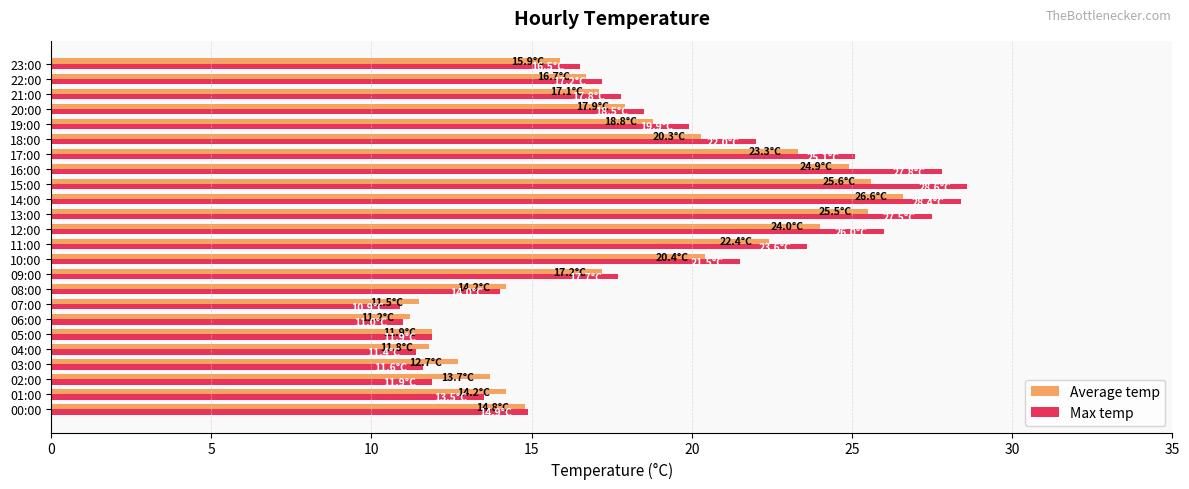

What is the difference between the second highest and minimum values in the Average temp series?

14.4